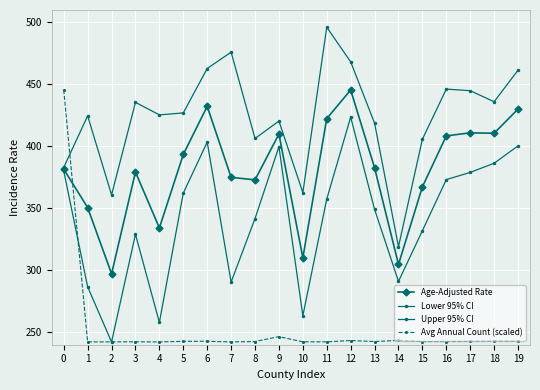

Count the number of data series in this chart.

4